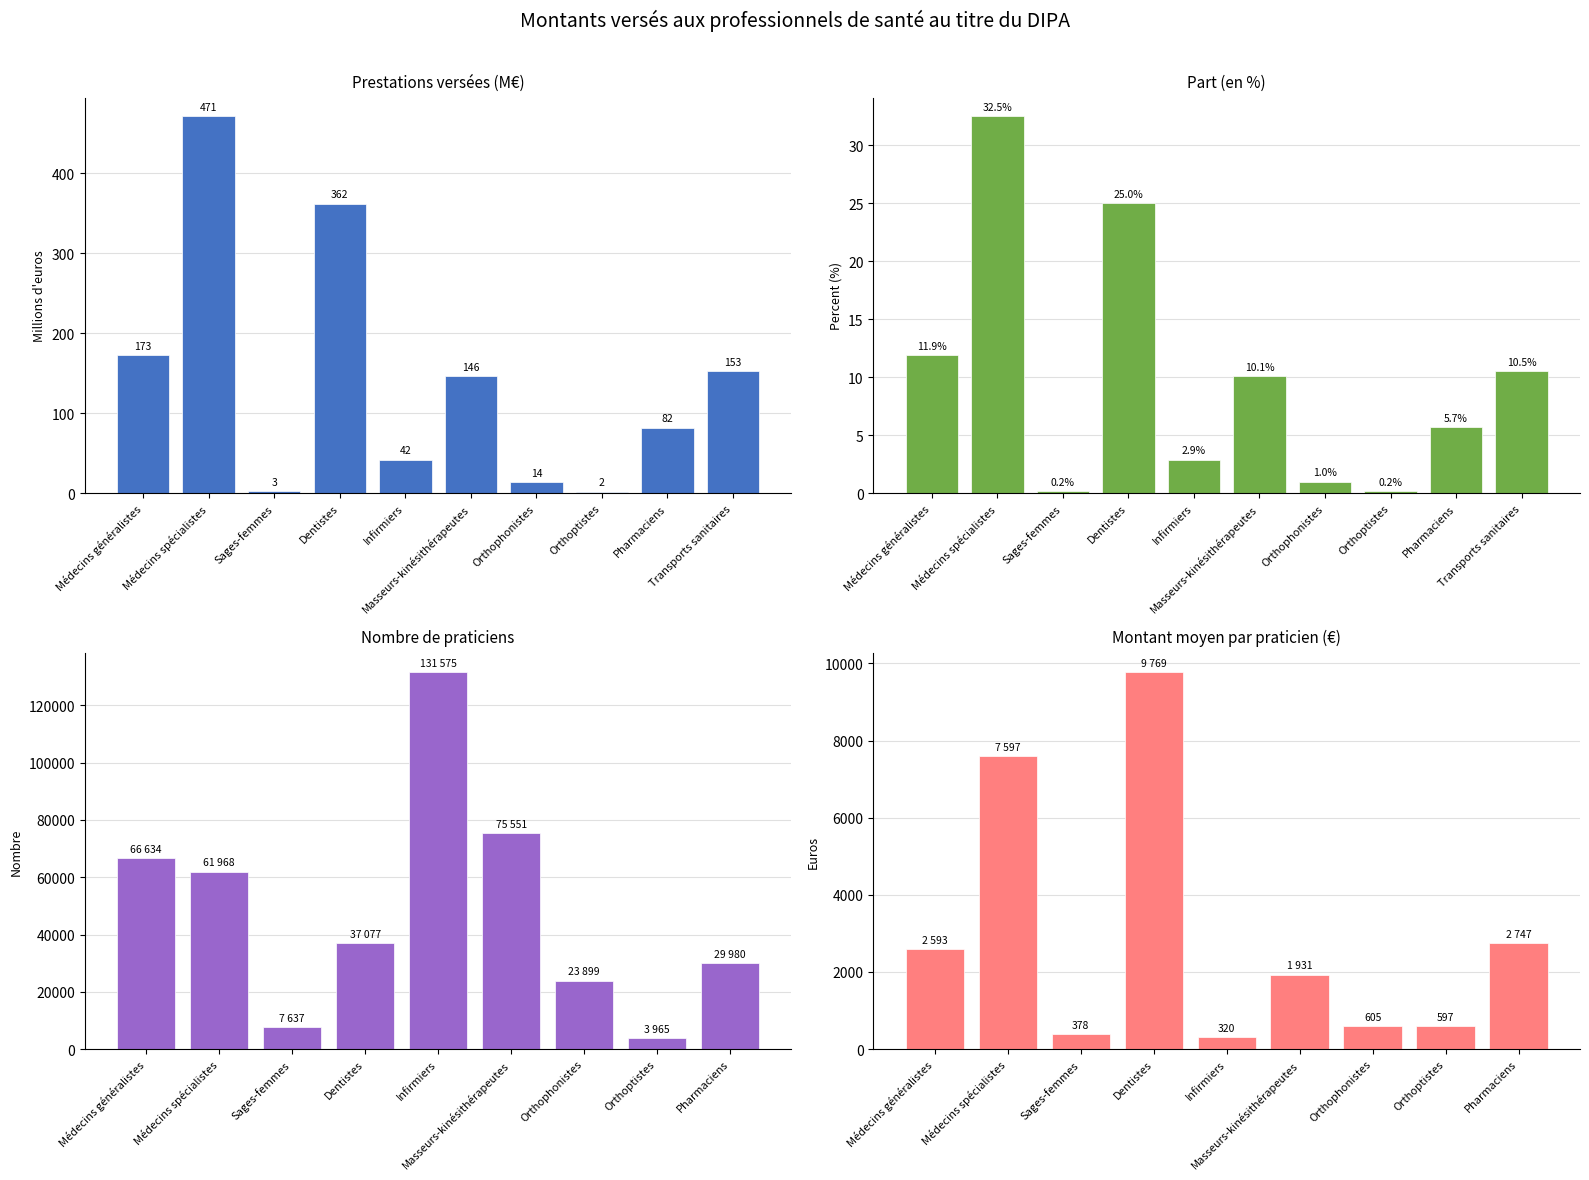

Which category has the highest value across all series?

Médecins spécialistes